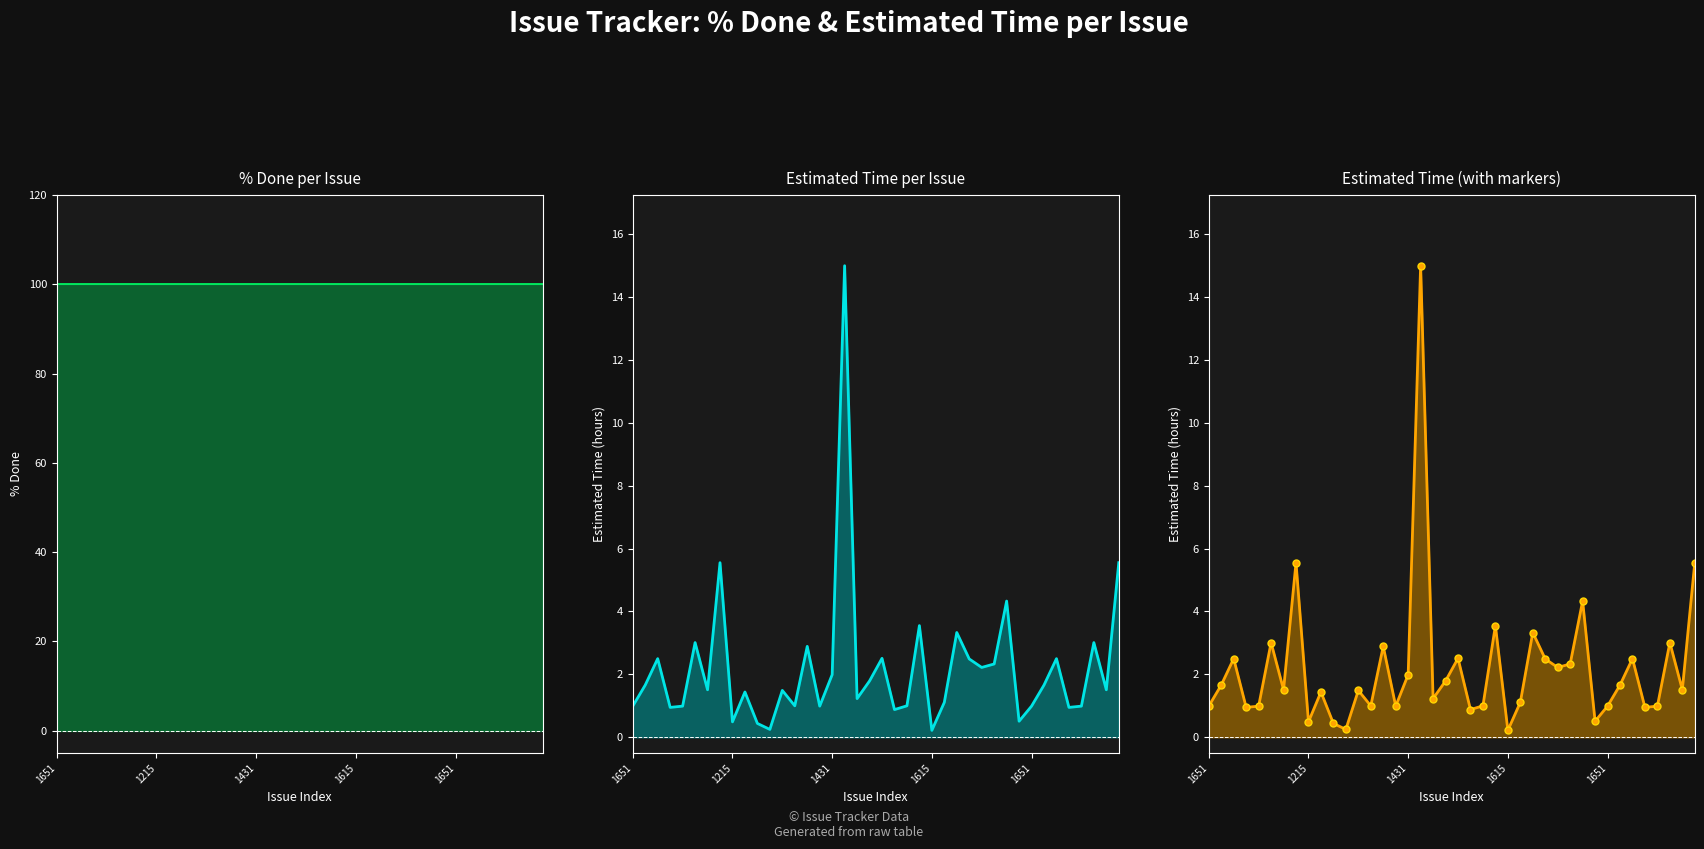

Between 7 and 20, which is larger?

7